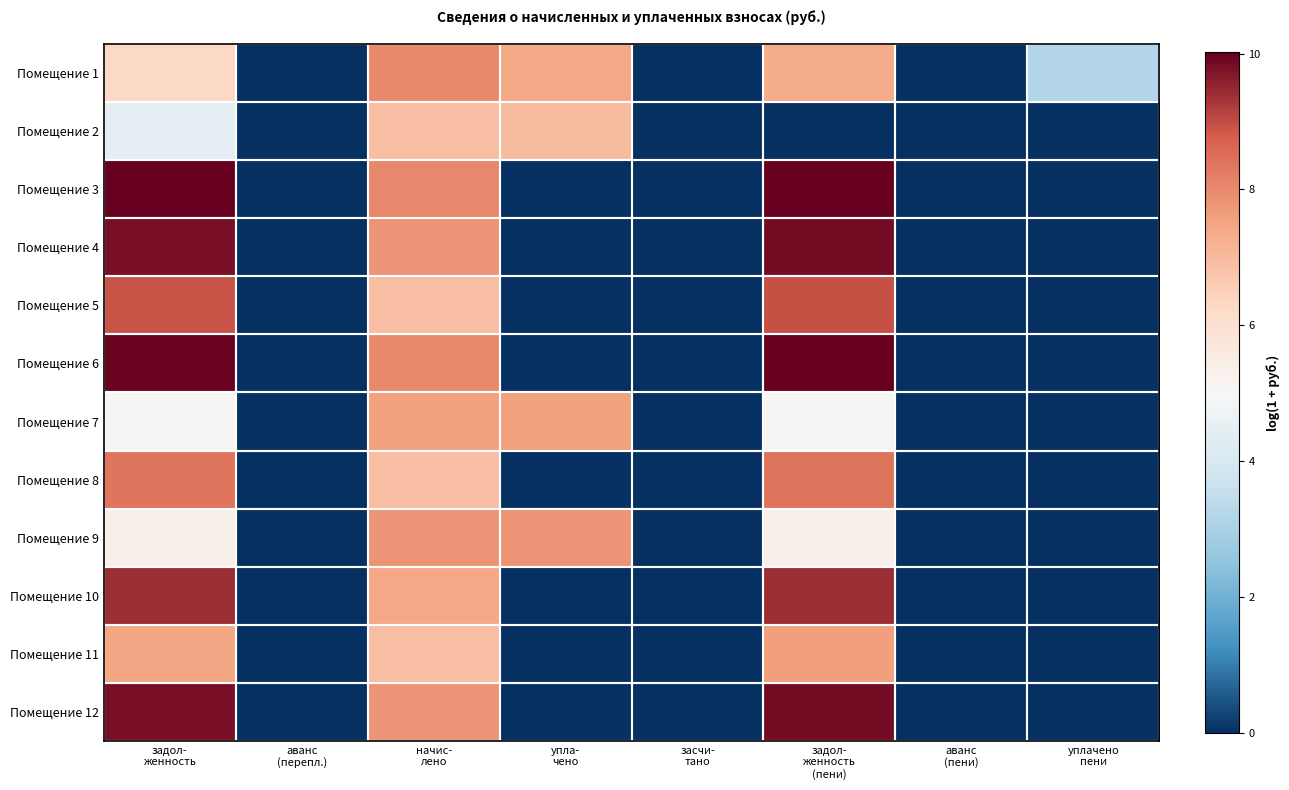

What is the difference between the highest and lowest values at задол-
женность
(пени)?

10.0